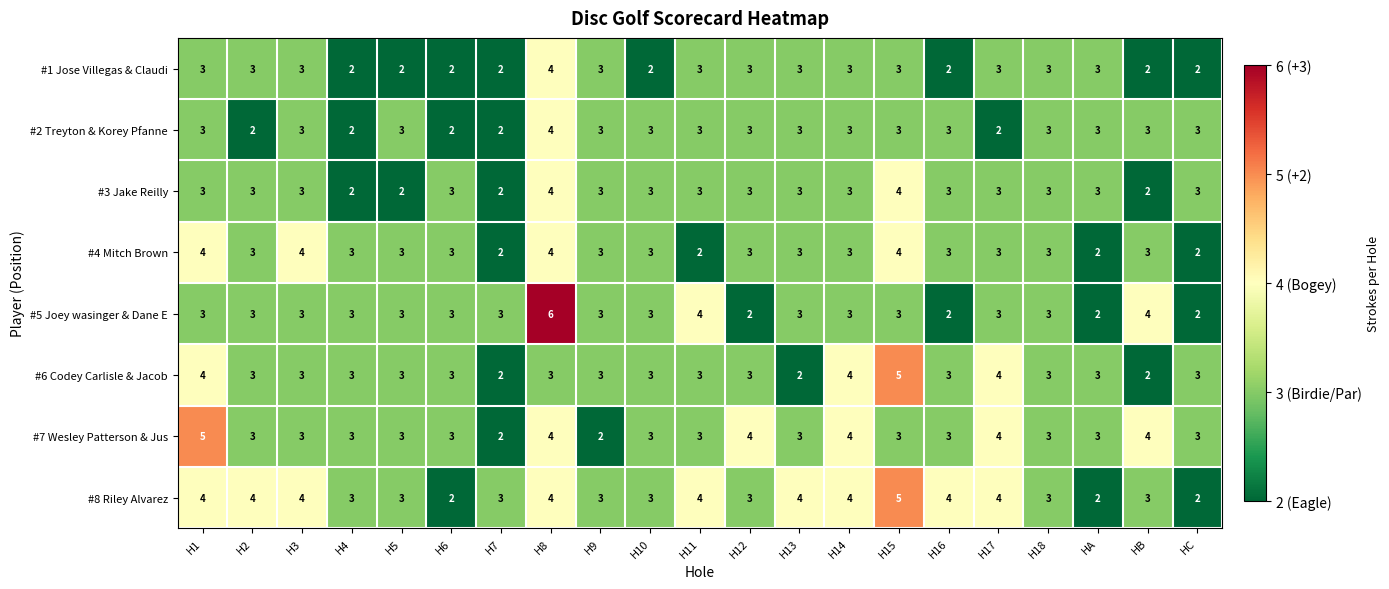

What is the highest value of the #3 Jake Reilly series?

4